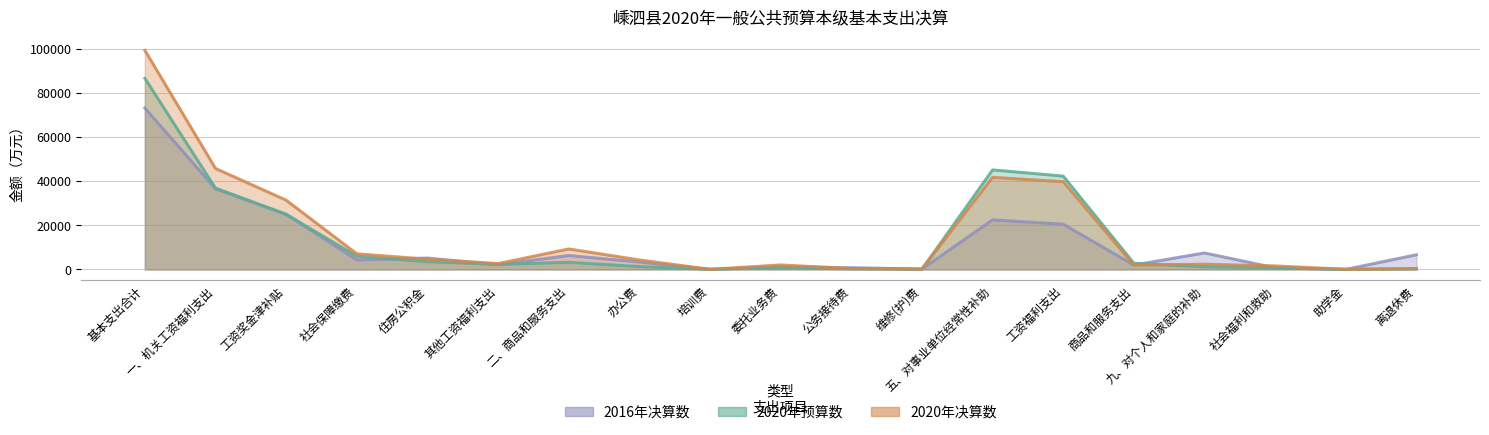

What is the label of the 8th point from the right?

维修(护)费